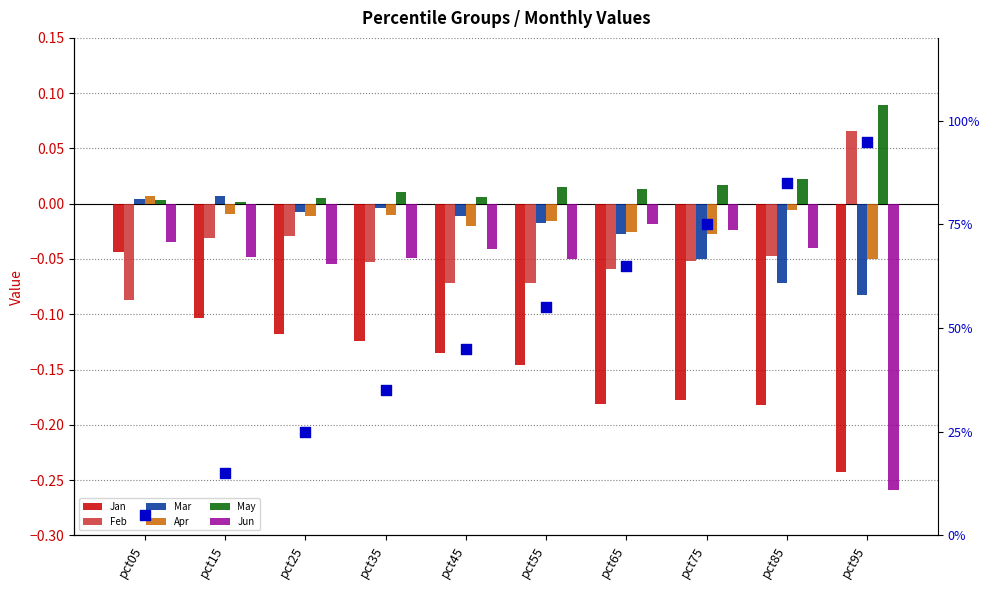

Which series has the largest Y range (max minus min)?

Jun